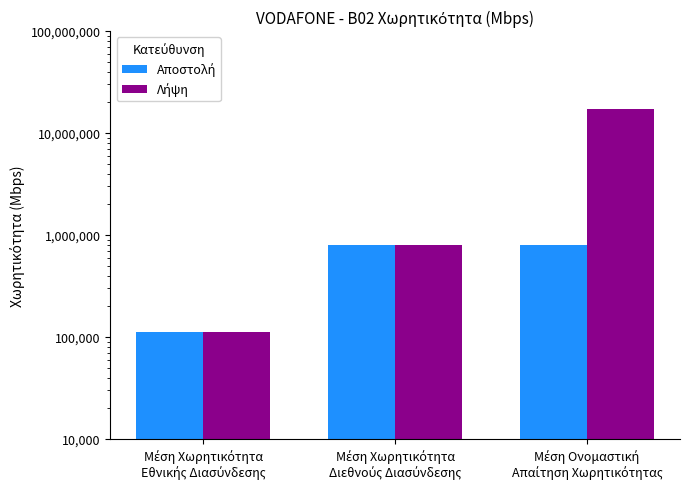

List the labels in order of Αποστολή value, smallest first.

Μέση Χωρητικότητα
Εθνικής Διασύνδεσης, Μέση Ονομαστική
Απαίτηση Χωρητικότητας, Μέση Χωρητικότητα
Διεθνούς Διασύνδεσης